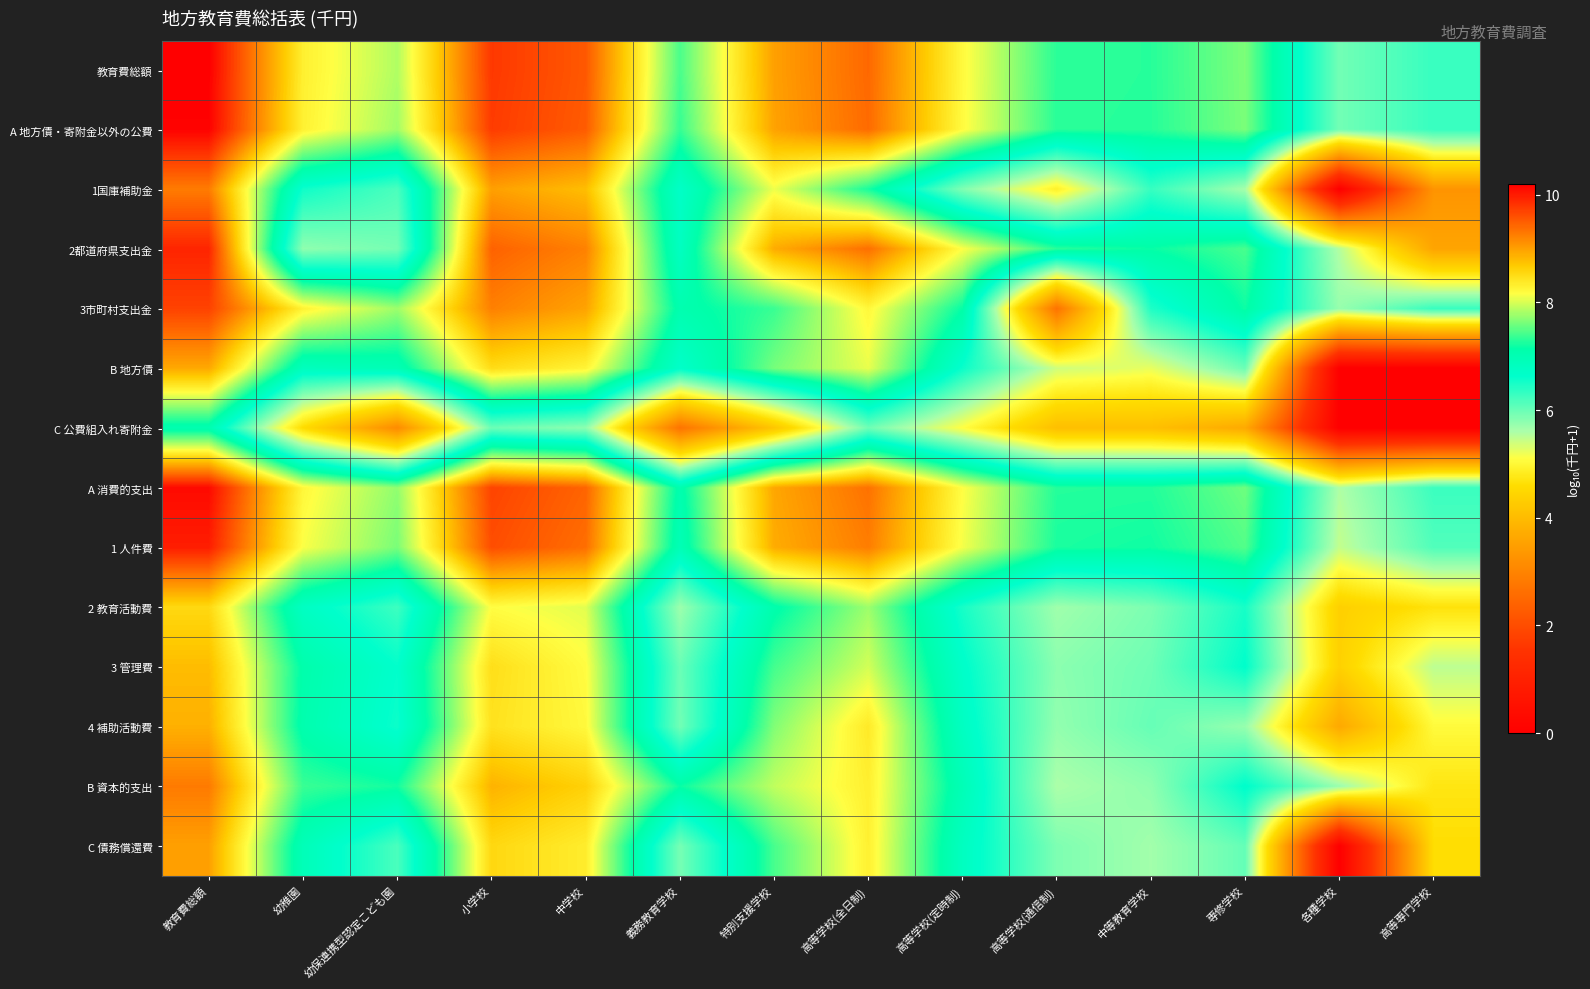

Which series has the largest total across all categories?

教育費総額